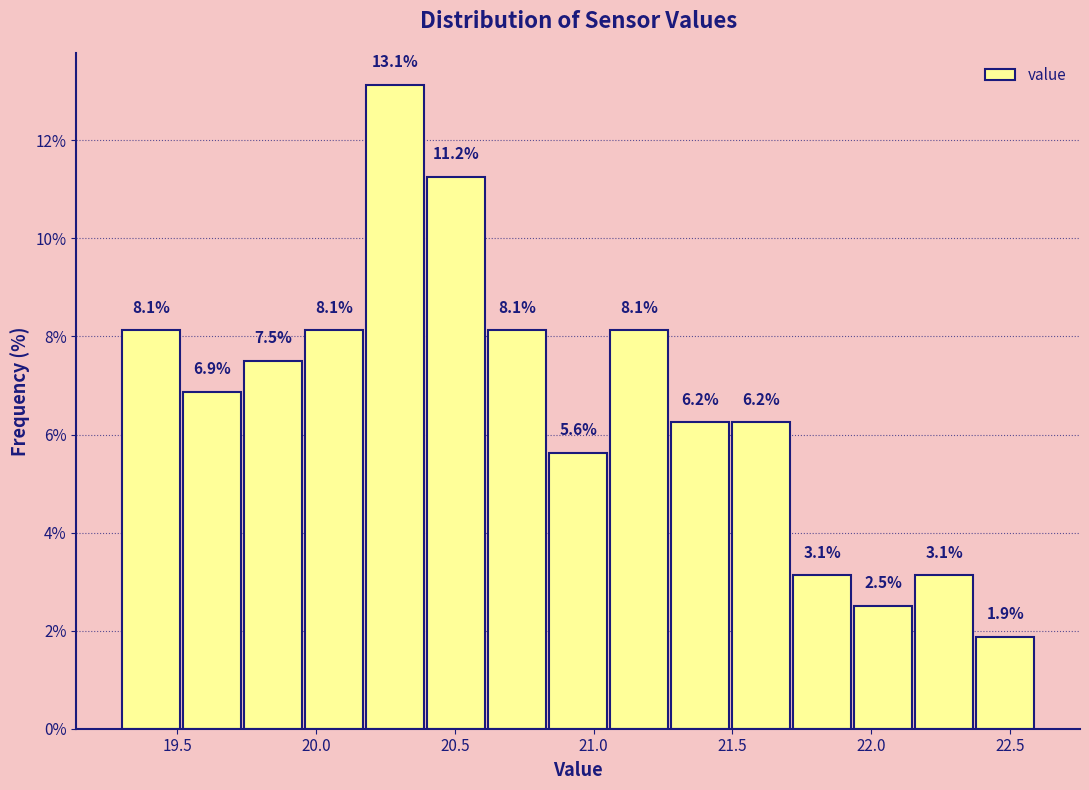

What is the height of the bar covering 20.18 to 20.40 on the x-axis? The bar edges are not printed on the chart, so give them approximately, as read against the axis.

13.1